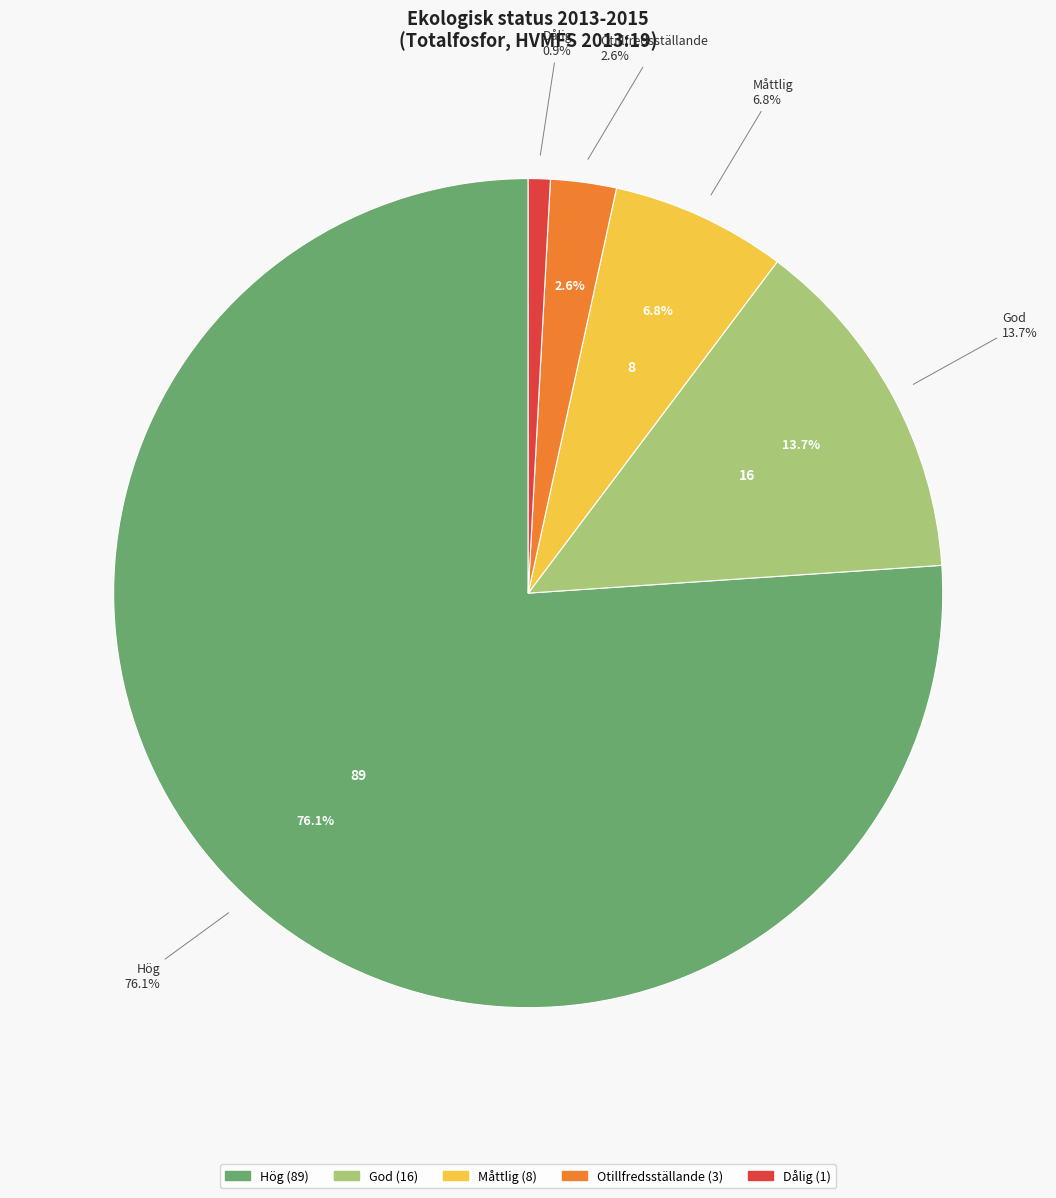

To the nearest percent, what is the combined percentage of Dålig and Måttlig?

8%